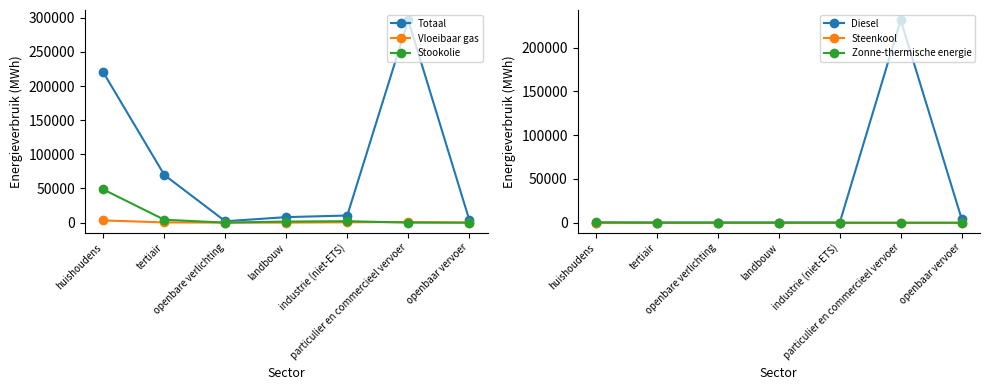

The Totaal series shows 4302.6 at openbaar vervoer. True or false?

True